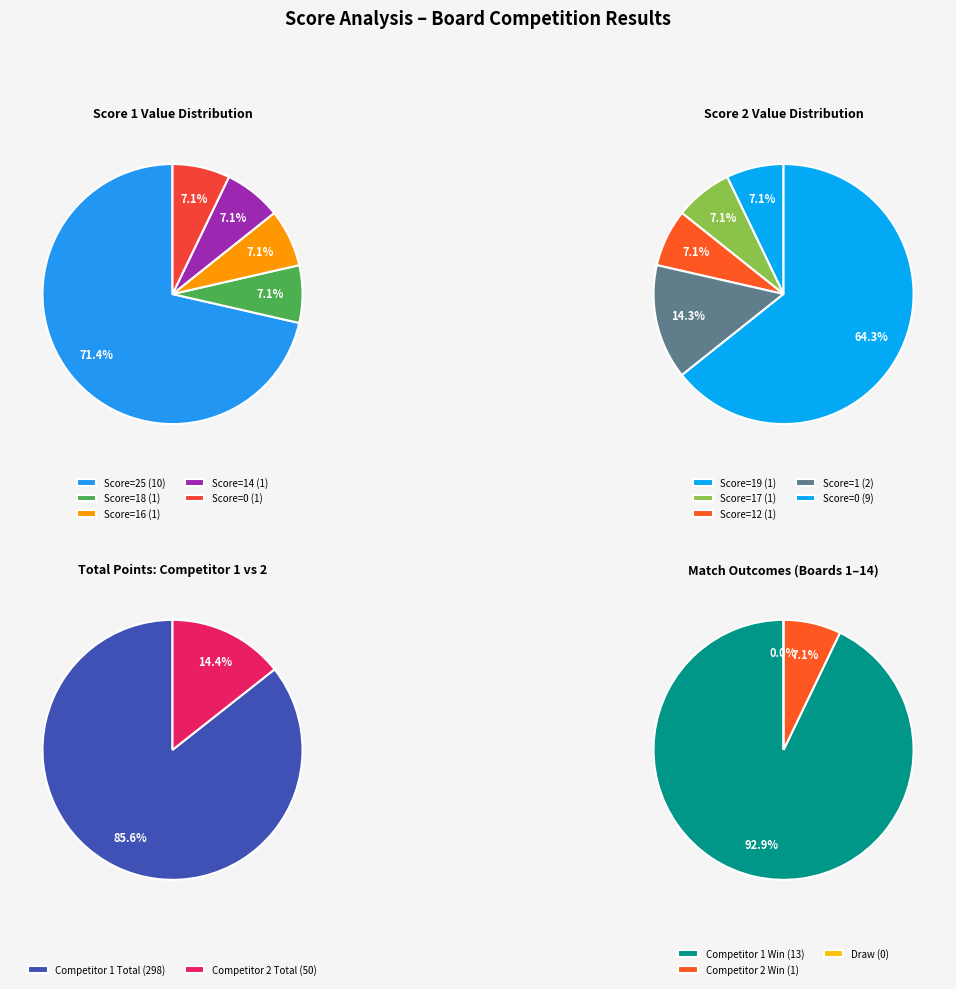

Which series has the largest range (max minus min)?

Score 1